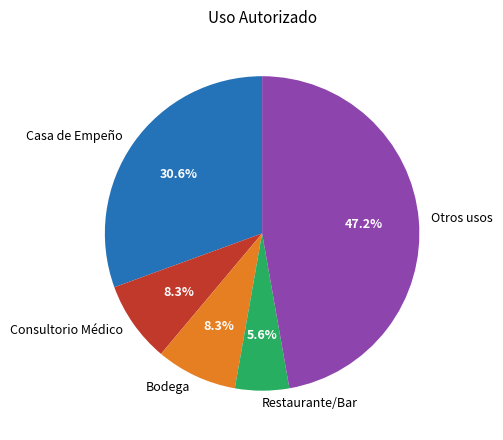

Is there any slice that represents more than half of the pie?

No